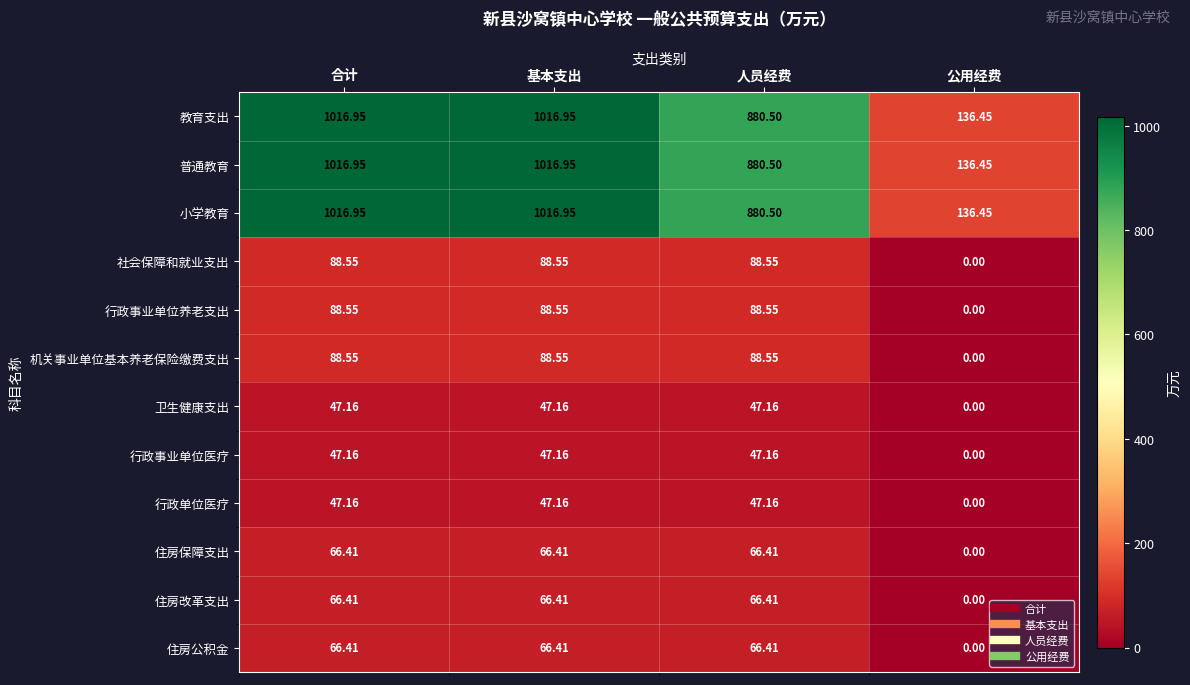

Which category has the lowest value in the 社会保障和就业支出 series?

公用经费